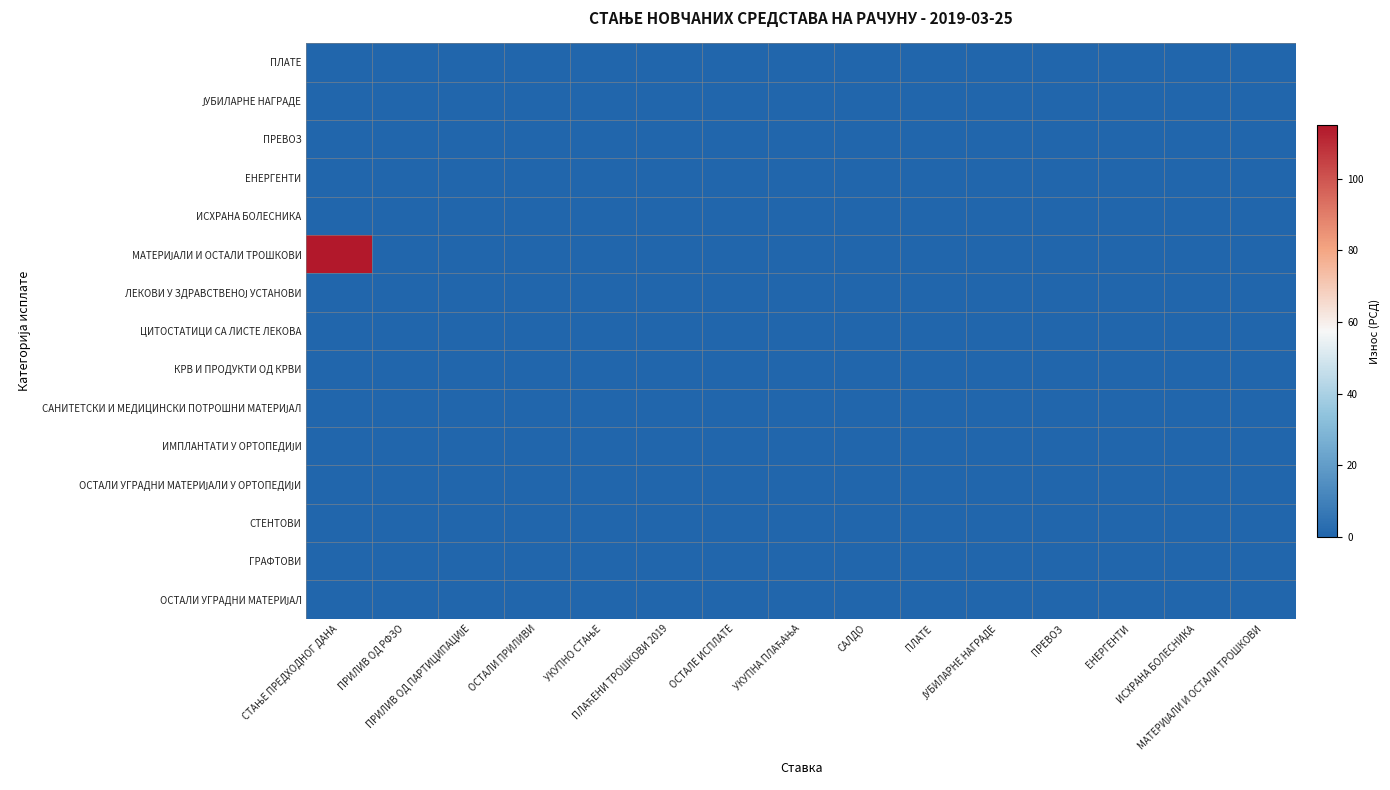

List the series in order of their peak value, lowest first.

ПЛАТЕ, ЈУБИЛАРНЕ НАГРАДЕ, ПРЕВОЗ, ЕНЕРГЕНТИ, ИСХРАНА БОЛЕСНИКА, ЛЕКОВИ У ЗДРАВСТВЕНОЈ УСТАНОВИ, ЦИТОСТАТИЦИ СА ЛИСТЕ ЛЕКОВА, КРВ И ПРОДУКТИ ОД КРВИ, САНИТЕТСКИ И МЕДИЦИНСКИ ПОТРОШНИ МАТЕРИЈАЛ, ИМПЛАНТАТИ У ОРТОПЕДИЈИ, ОСТАЛИ УГРАДНИ МАТЕРИЈАЛИ У ОРТОПЕДИЈИ, СТЕНТОВИ, ГРАФТОВИ, ОСТАЛИ УГРАДНИ МАТЕРИЈАЛ, МАТЕРИЈАЛИ И ОСТАЛИ ТРОШКОВИ